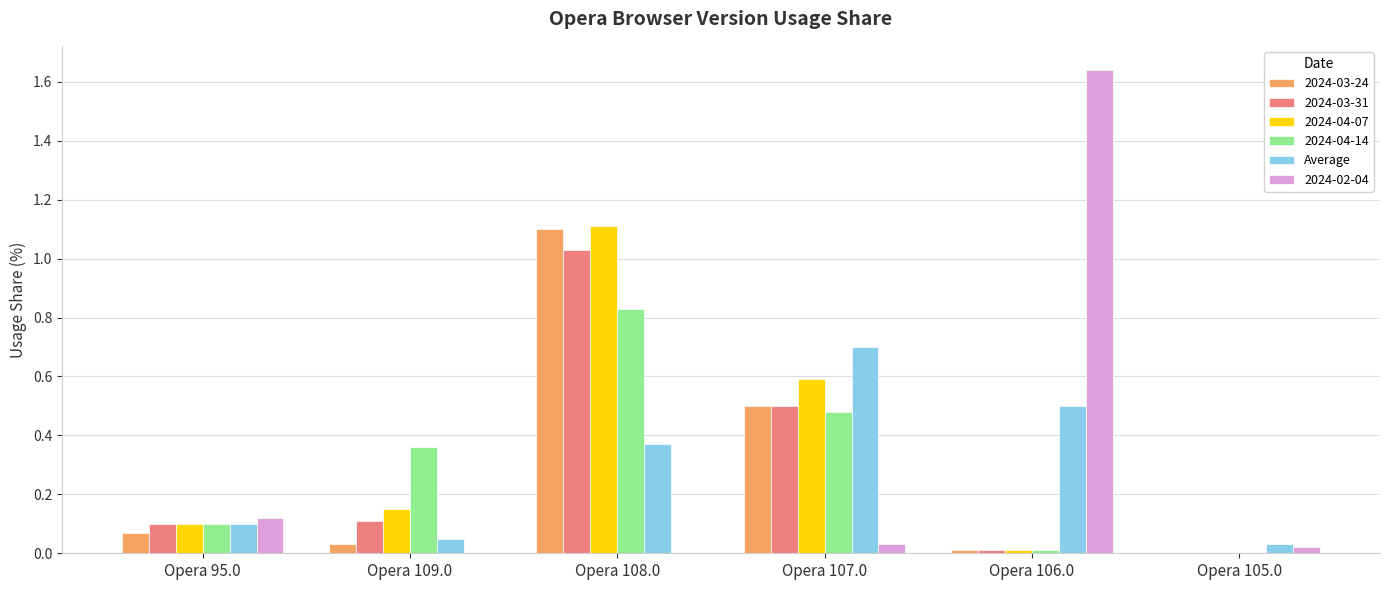

Which category has the highest value across all series?

Opera 106.0